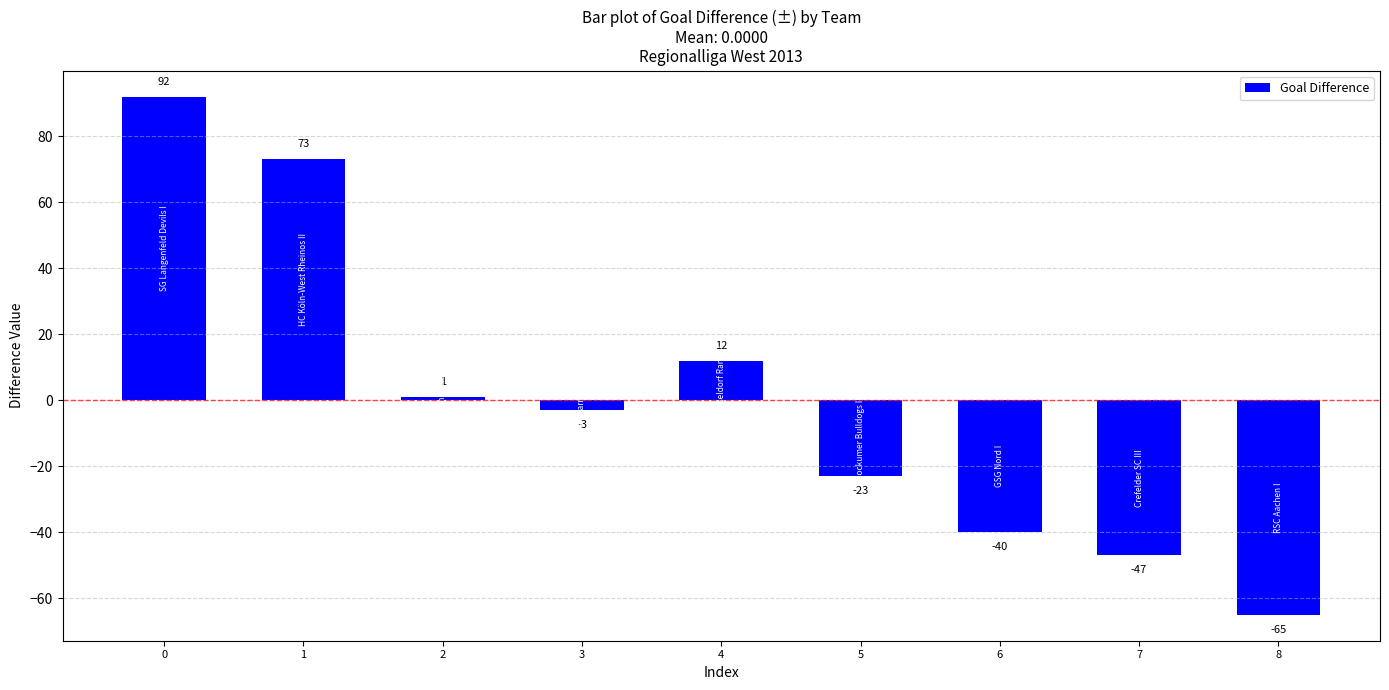

What is the change in value from 2 to 4?

+11